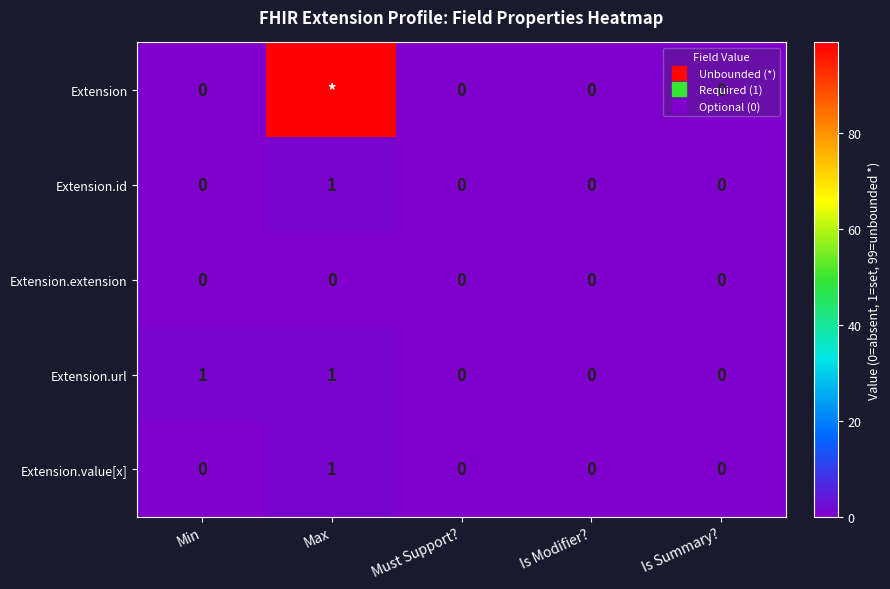

The Extension.url series shows 1 at Max. True or false?

True